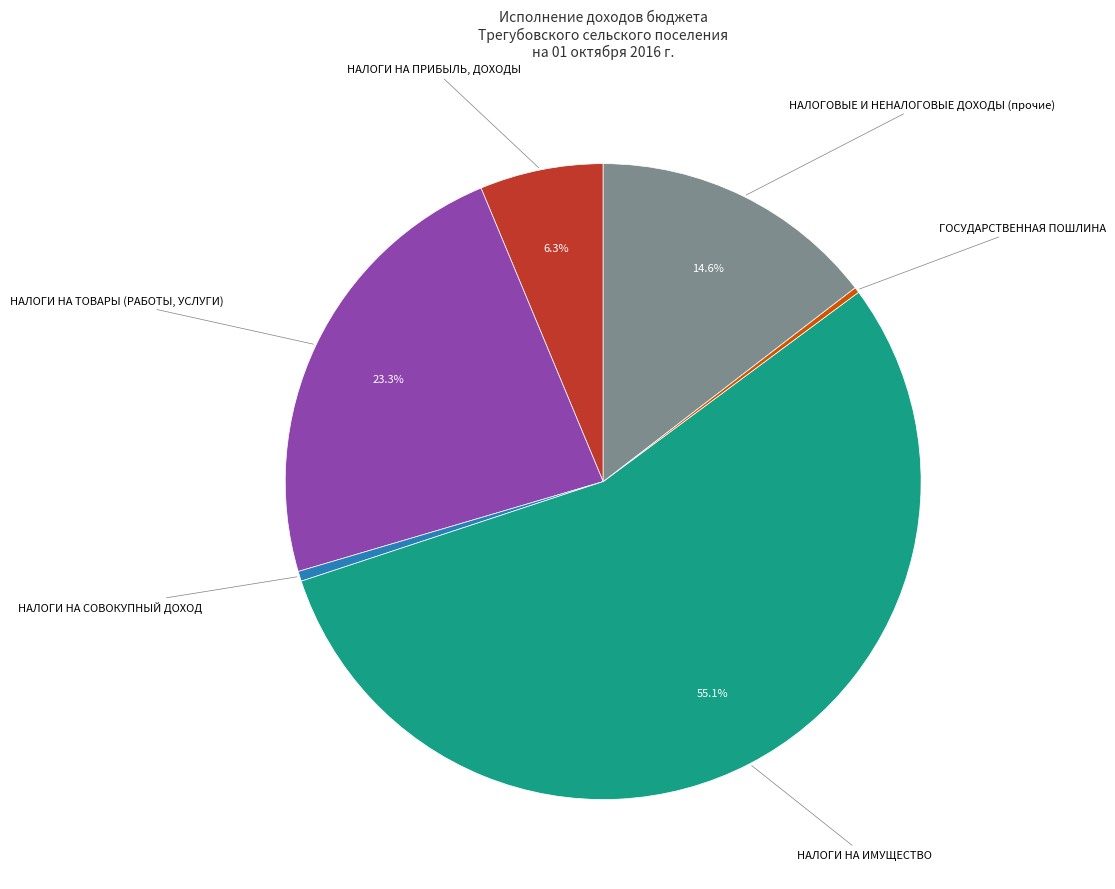

How many segments does this pie chart have?

6